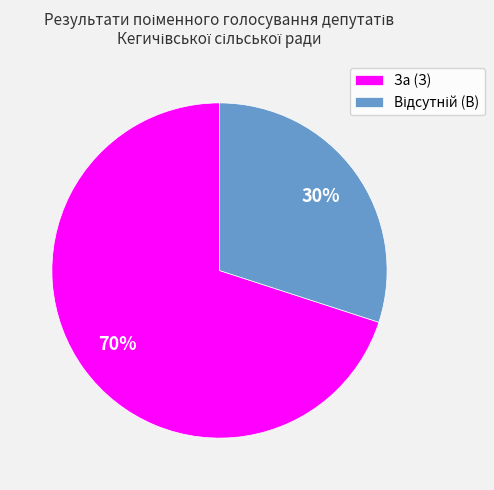

To the nearest percent, what percentage of the pie is За (З)?

70%